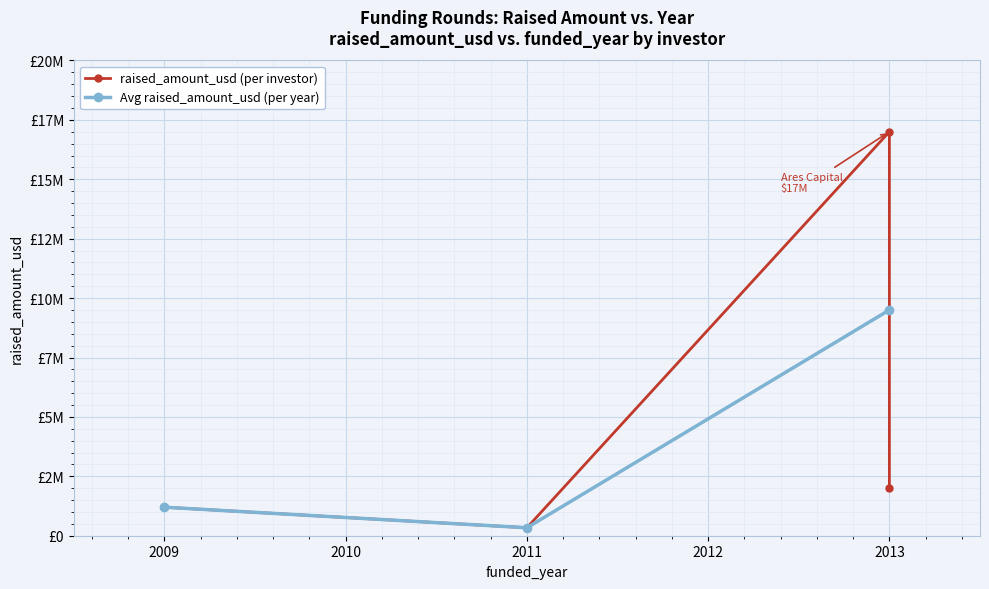

How many points are higher than both their immediate neighbors (excluding endpoints)?

1